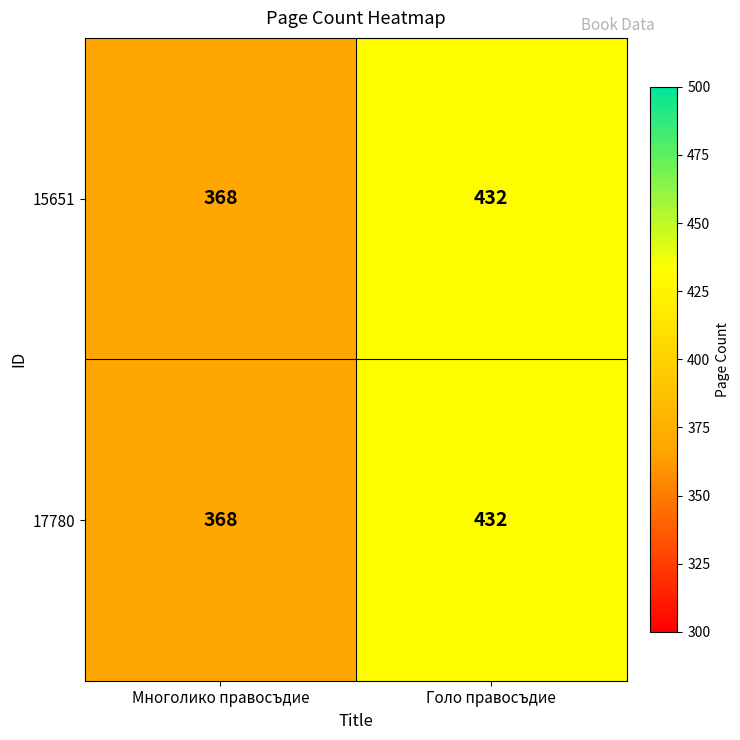

At which category is the sum across all series the highest?

Голо правосъдие